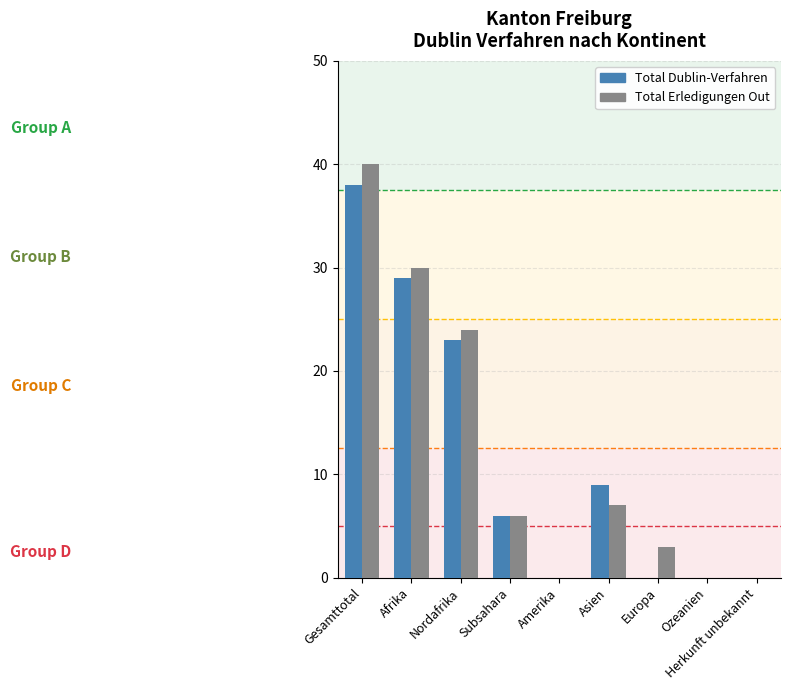

Which series has the widest spread of values?

Total Erledigungen Out